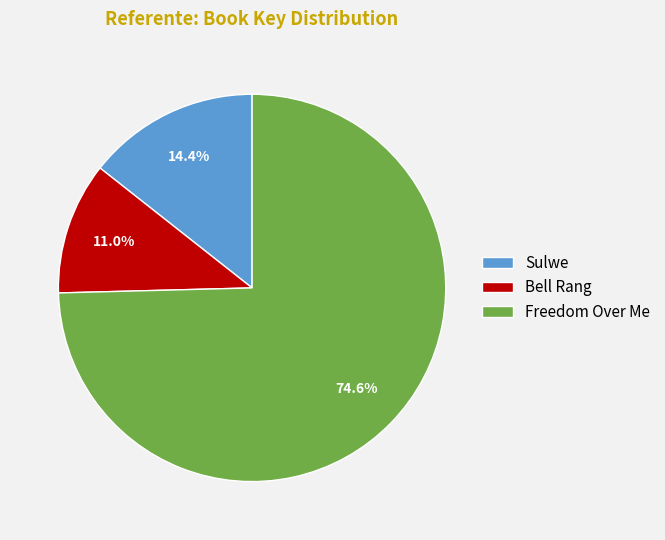

Does Sulwe represent more than half of the total?

No